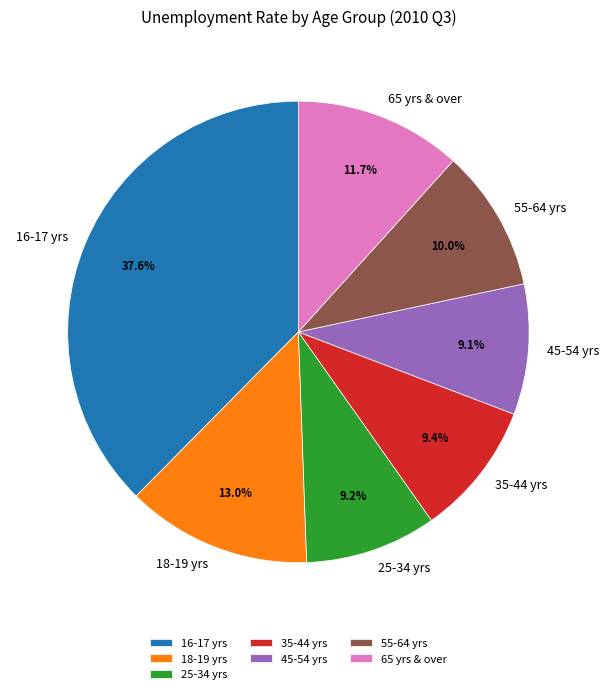

What is the largest slice in the pie chart?

16-17 yrs